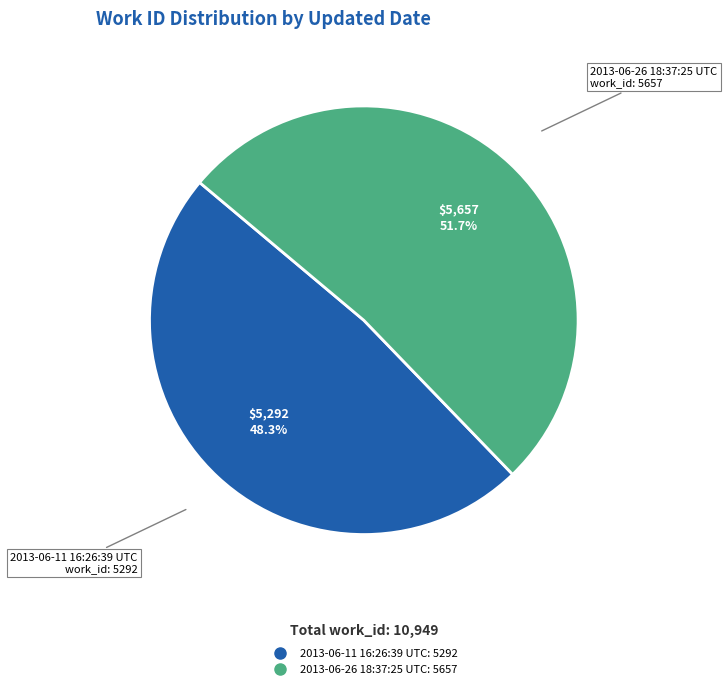

To the nearest percent, what is the difference between the 2013-06-26 18:37:25 UTC and 2013-06-11 16:26:39 UTC slice percentages?

3%